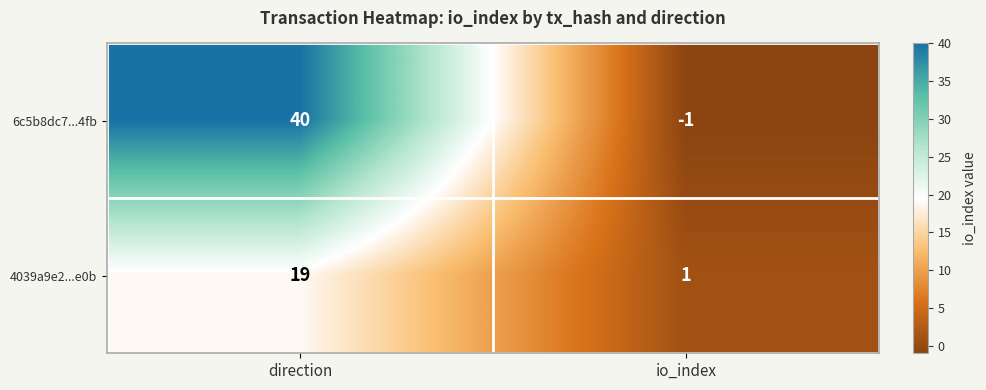

At which category is the sum across all series the highest?

direction